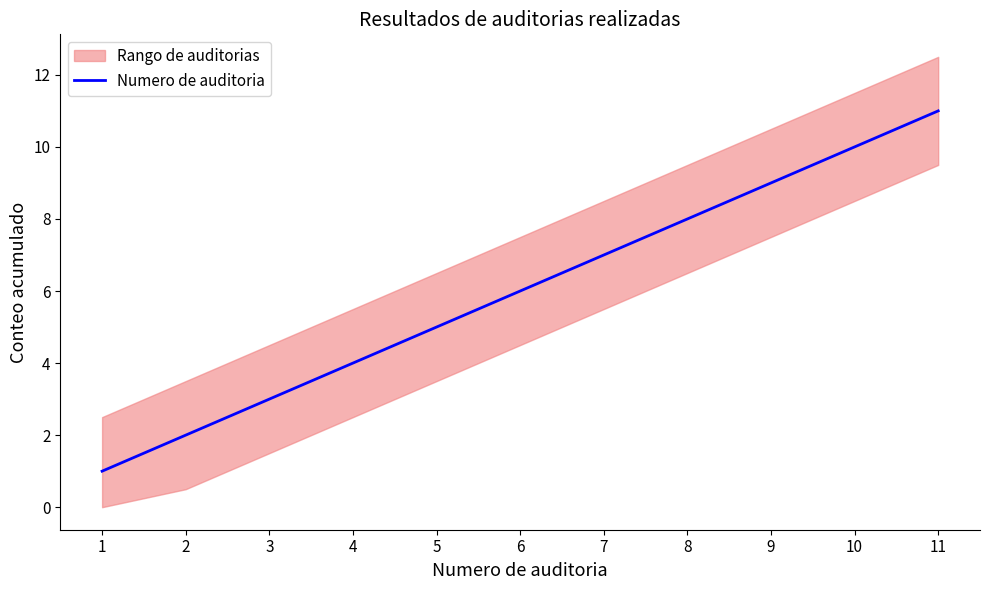

What is the greatest value displayed?

11